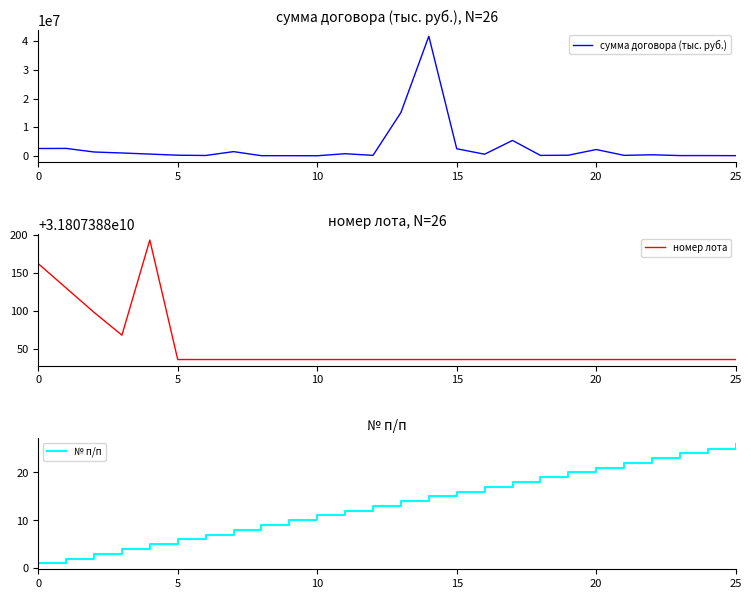

How many values in the сумма договора (тыс. руб.) series exceed 600000?

12